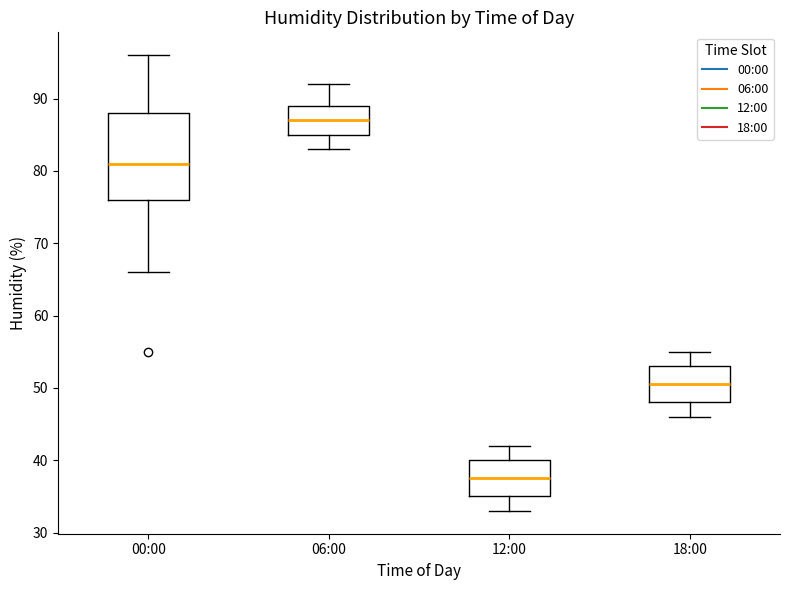

Reading left to right, read every box against the y-axis: the position of its median line, the range the box covers, and the ends of its whiskers. The values are not printed on the chart, so give them approximately, as read against the axis.

00:00: median 81, box 76 to 88, whiskers 66 to 96
06:00: median 87, box 85 to 89, whiskers 83 to 92
12:00: median 38, box 35 to 40, whiskers 33 to 42
18:00: median 51, box 48 to 53, whiskers 46 to 55